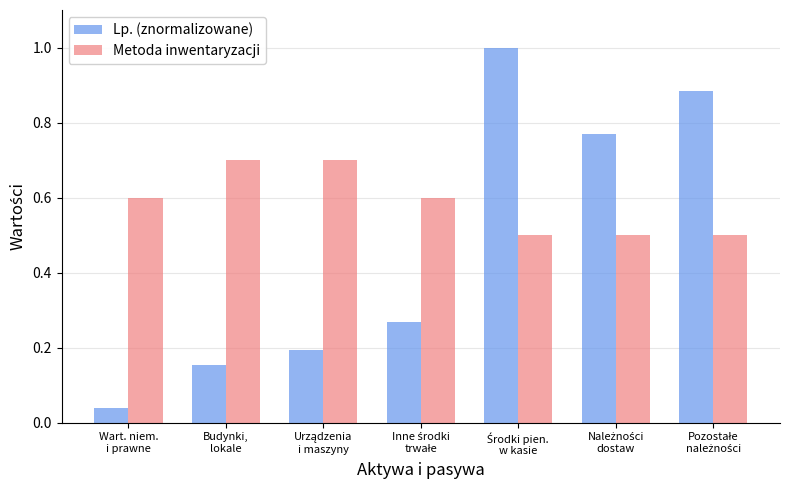

What is the lowest value of the Metoda inwentaryzacji series?

0.5